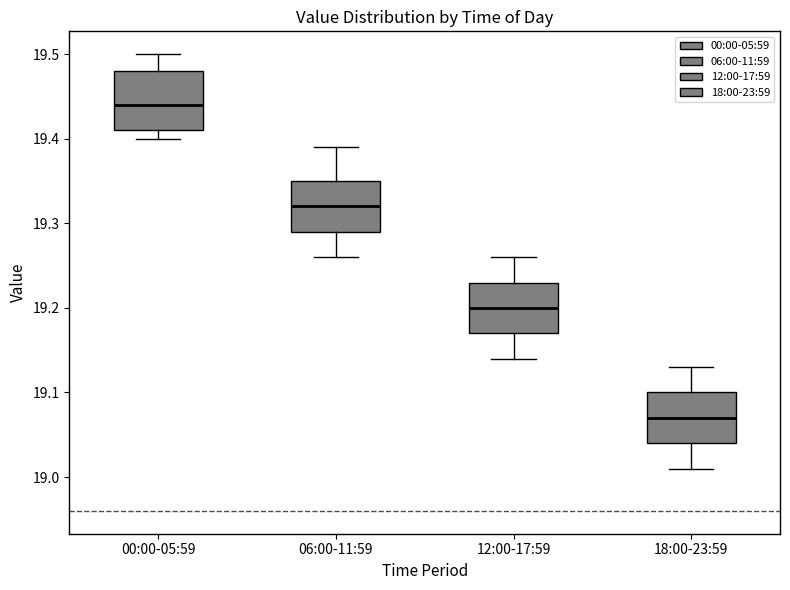

Where is the lower edge of the box for 12:00-17:59 on the y-axis? The values are not printed on the chart, so give them approximately, as read against the axis.

19.17